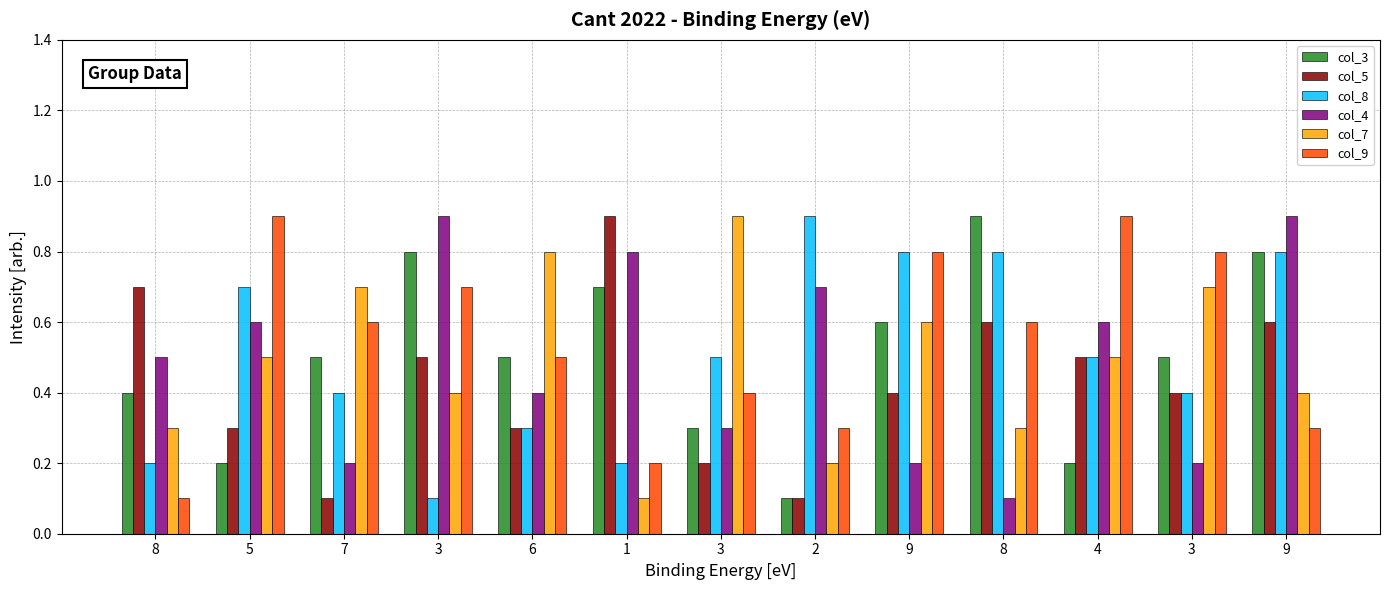

Rank the series at 9 from lowest to highest value.

col_4, col_5, col_3, col_7, col_8, col_9